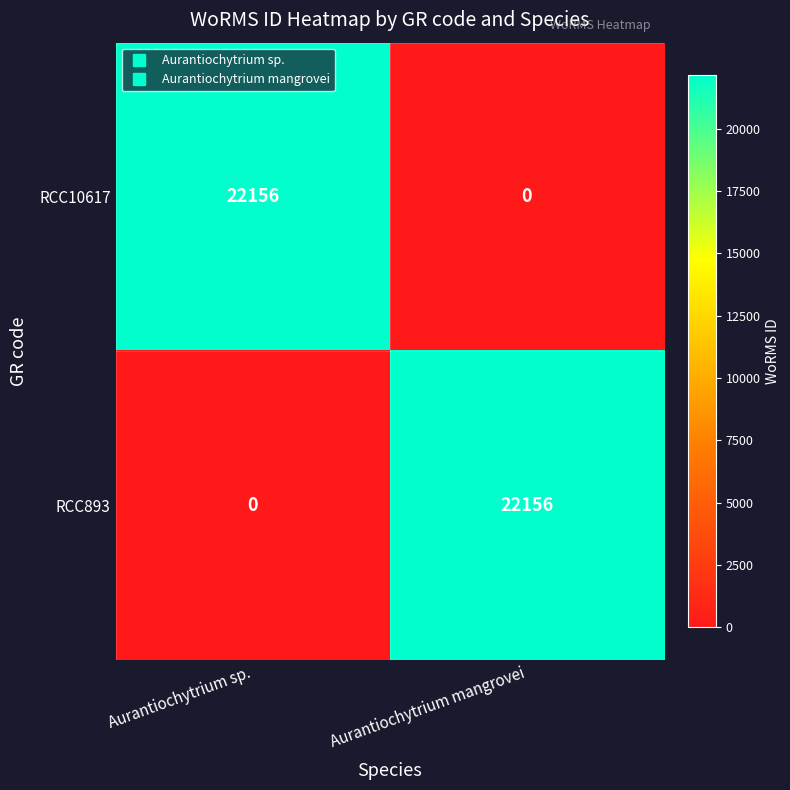

What is the sum of all RCC10617 values?

22156